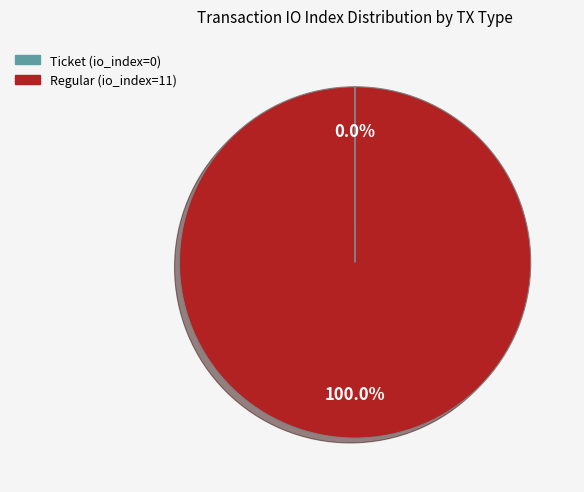

What is the largest slice in the pie chart?

Regular (io_index=11)